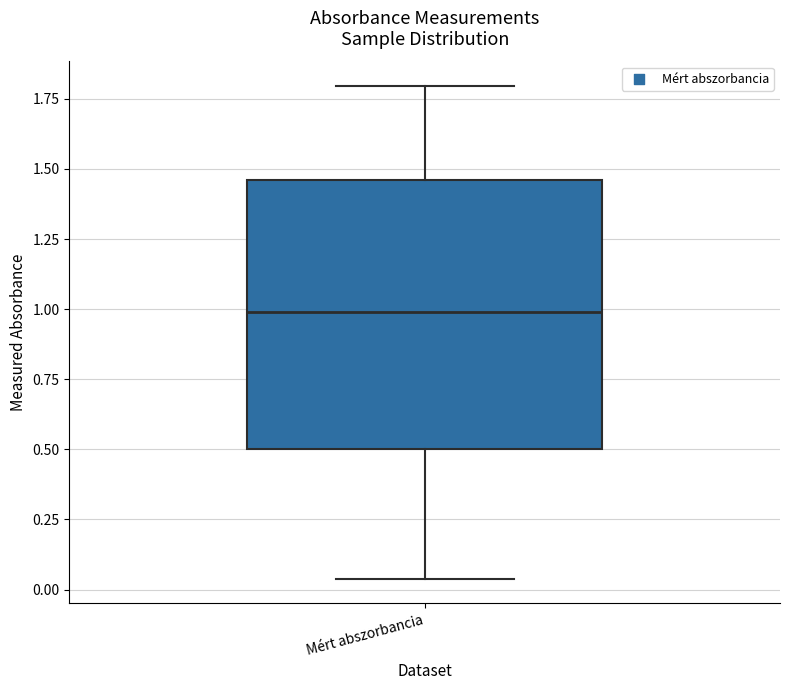

Transcribe this box plot: give where the median line is, the range the box spans, and where the two whiskers end, as read against the y-axis. The values are not printed on the chart, so give them approximately, as read against the axis.

median 1.00, box 0.50 to 1.45, whiskers 0.05 to 1.80